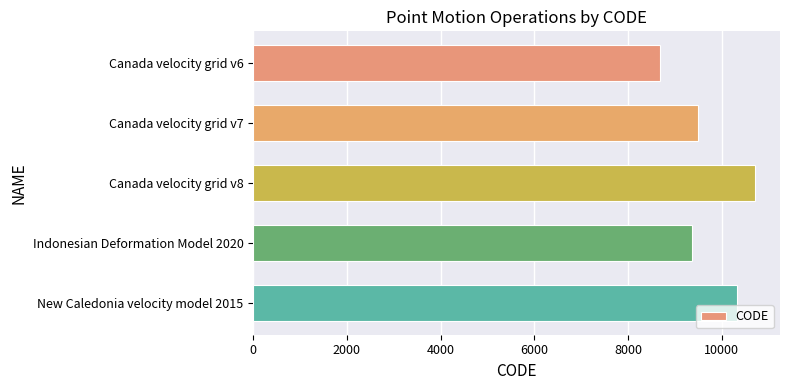

What is the difference between the maximum and minimum values?

2031